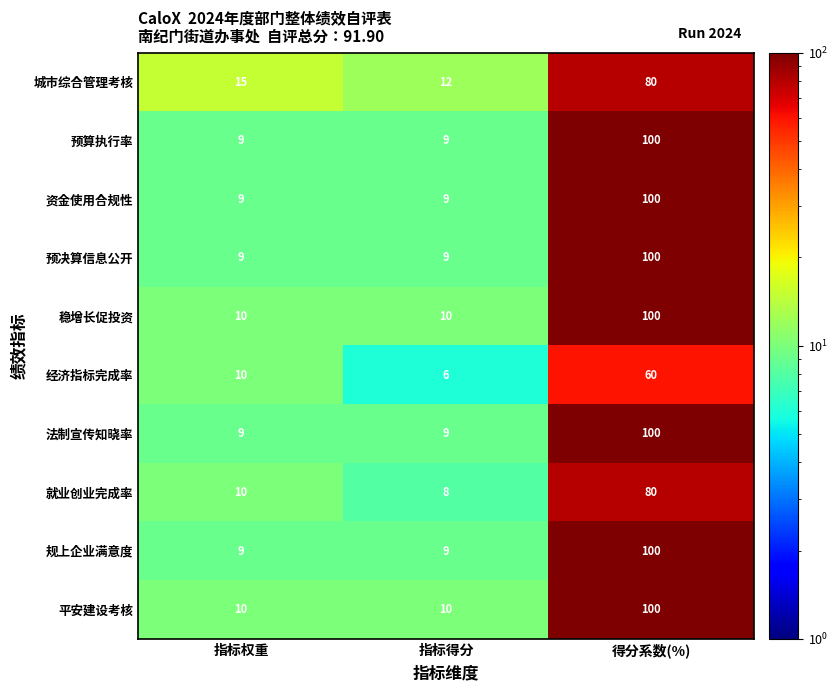

What is the difference between the maximum and minimum values in the 平安建设考核 series?

90